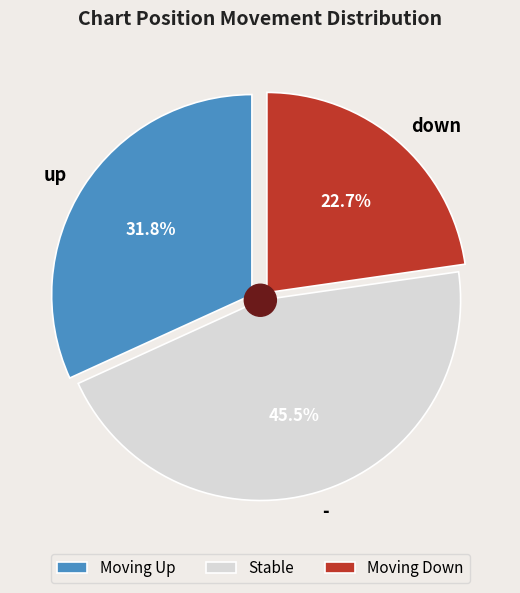

What portion of the pie excludes -?

54.5%